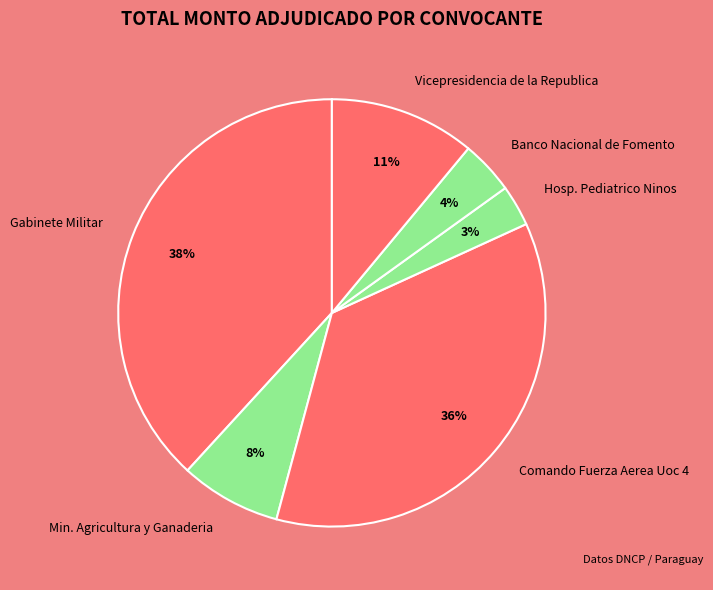

What percentage is the Gabinete Militar slice, to the nearest percent?

38%